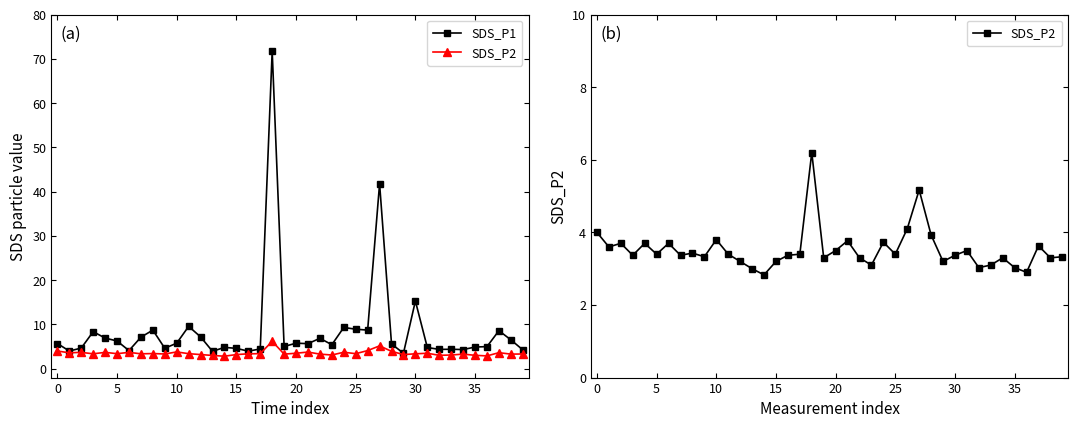

Reading right to left, transcribe all the data shown in this chart.

SDS_P1: 4.3	6.5	8.6	5.0	4.9	4.3	4.4	4.4	4.8	15.3	3.5	5.6	41.8	8.7	8.9	9.3	5.4	6.9	5.7	5.8	5.0	71.8	4.5	4.0	4.6	4.8	3.9	7.2	9.6	5.8	4.6	8.7	7.1	4.1	6.3	6.9	8.4	4.7	4.0	5.7
SDS_P2: 3.3	3.3	3.6	2.9	3.0	3.3	3.1	3.0	3.5	3.4	3.2	3.9	5.2	4.1	3.4	3.7	3.1	3.3	3.8	3.5	3.3	6.2	3.4	3.4	3.2	2.8	3.0	3.2	3.4	3.8	3.3	3.4	3.4	3.7	3.4	3.7	3.4	3.7	3.6	4.0